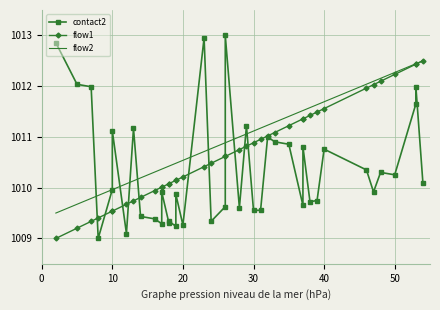

What is the minimum value shown in the chart?

1009.0